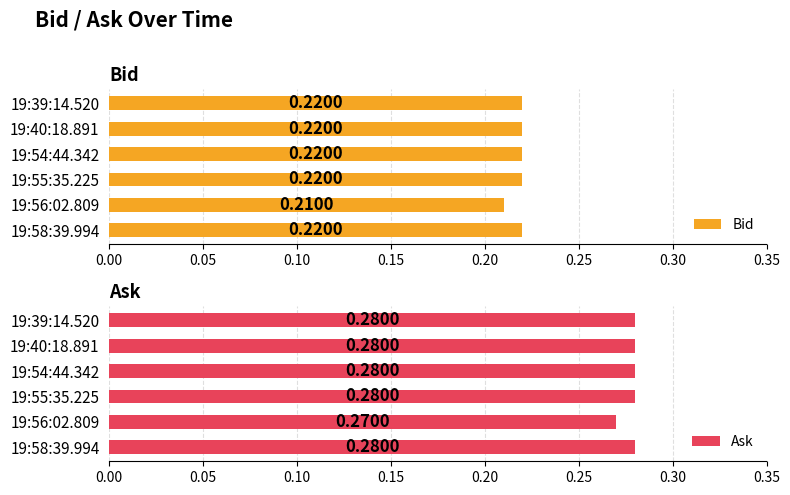

True or false: Ask has a value of 0.4 at 19:40:18.891.

False